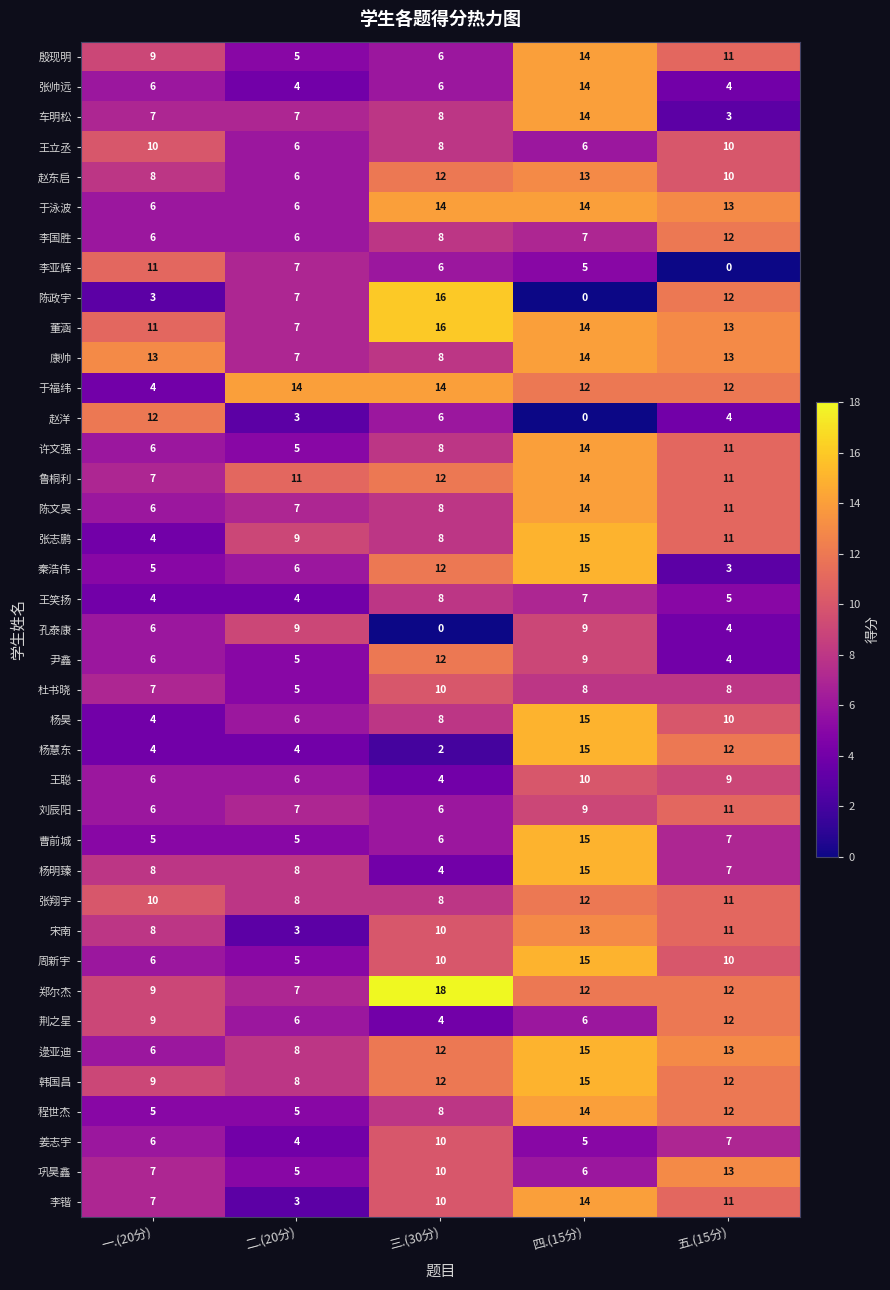

The value of 康帅 at 三.(30分) is 12. True or false?

False